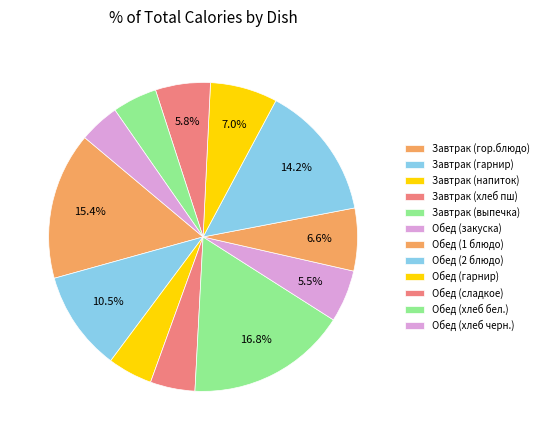

How many slices are in this pie chart?

12